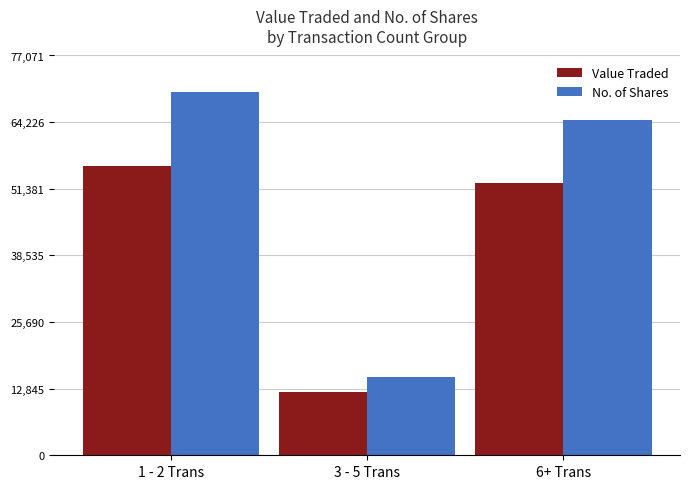

What is the difference between the maximum and minimum values in the No. of Shares series?

55008